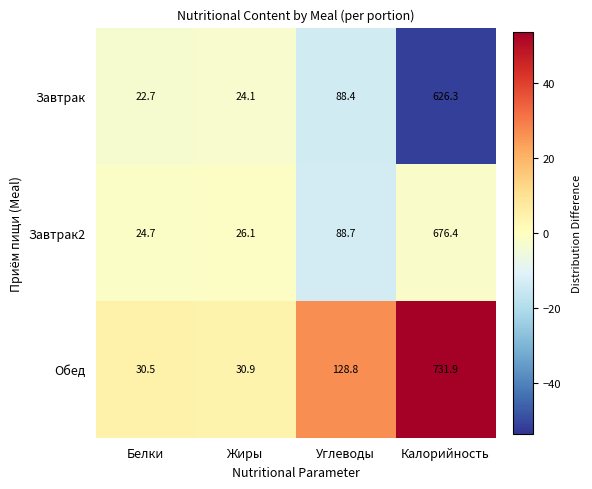

Count the number of data series in this chart.

3